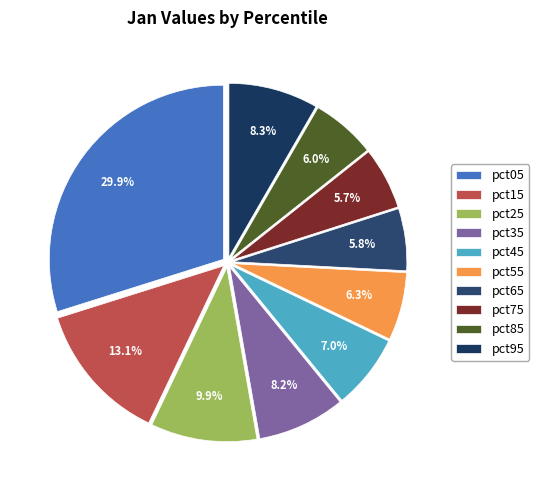

Rank the categories by value from lowest to highest.

pct75, pct65, pct85, pct55, pct45, pct35, pct95, pct25, pct15, pct05